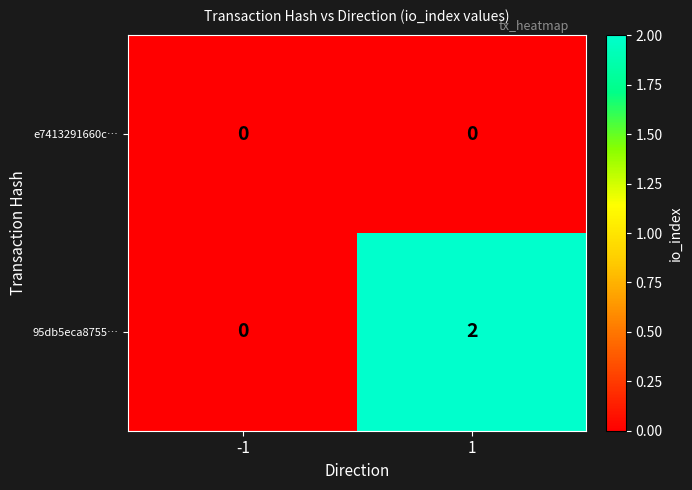

At which category is the sum across all series the highest?

1